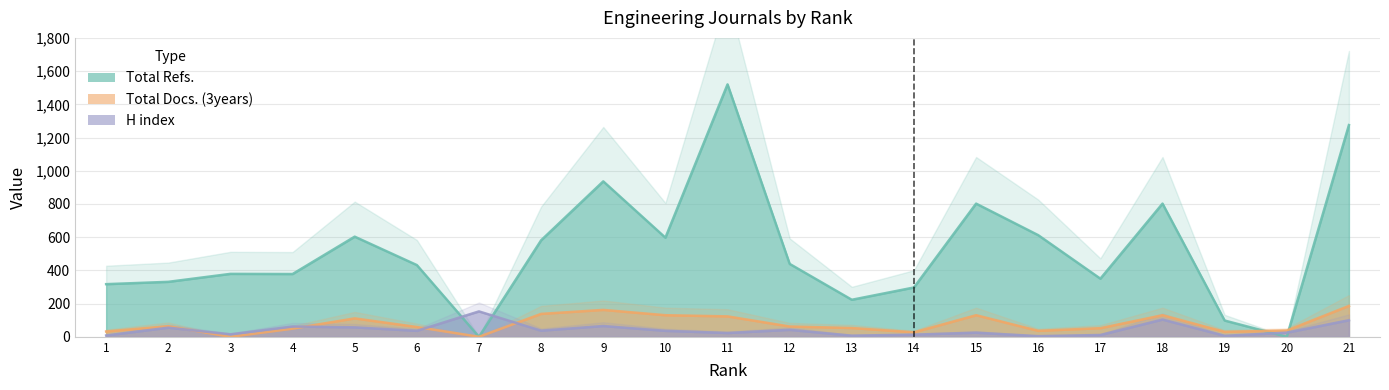

Where does the Total Refs. series first go above 432?

5